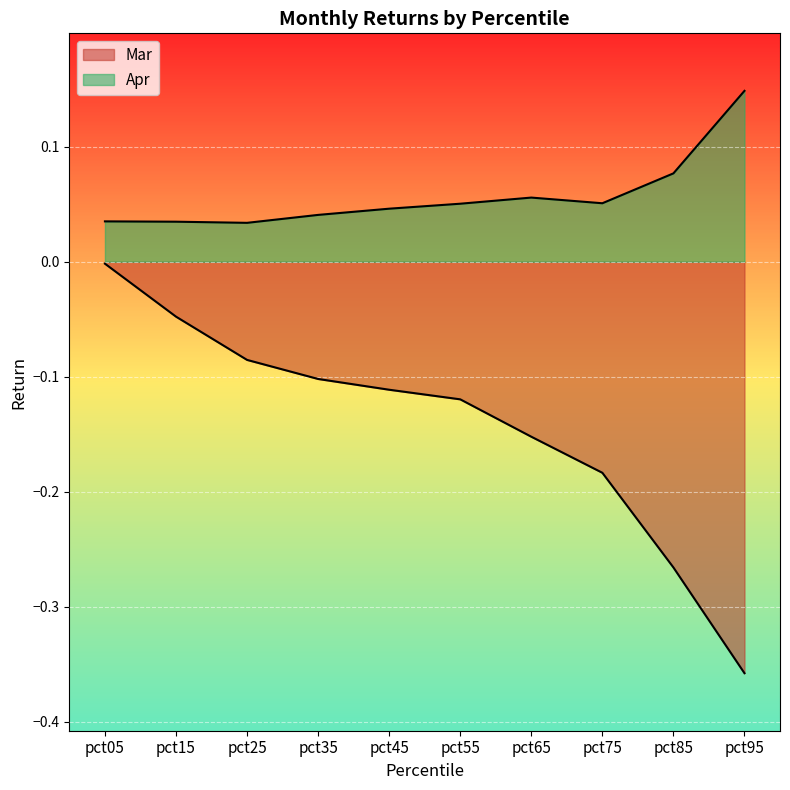

Reading left to right, what are all the values shown in this chart?

Mar: pct05=-0.0	pct15=-0.0	pct25=-0.1	pct35=-0.1	pct45=-0.1	pct55=-0.1	pct65=-0.2	pct75=-0.2	pct85=-0.3	pct95=-0.4
Apr: pct05=0.0	pct15=0.0	pct25=0.0	pct35=0.0	pct45=0.0	pct55=0.1	pct65=0.1	pct75=0.1	pct85=0.1	pct95=0.1